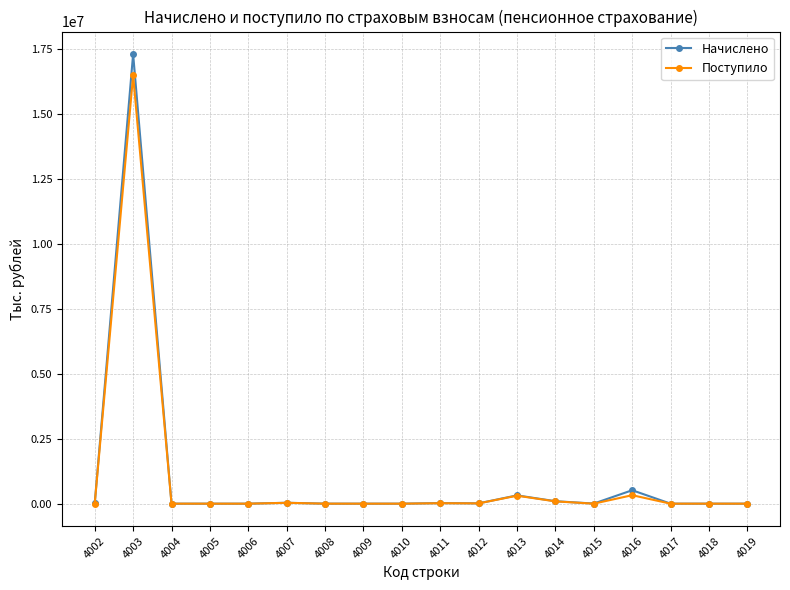

Which series has the largest range (max minus min)?

Начислено